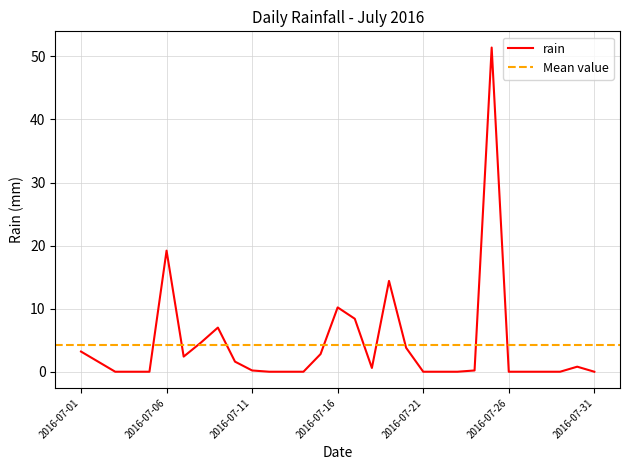

List the labels in order of value, smallest first.

2016-07-03, 2016-07-04, 2016-07-05, 2016-07-12, 2016-07-13, 2016-07-14, 2016-07-21, 2016-07-22, 2016-07-23, 2016-07-26, 2016-07-27, 2016-07-28, 2016-07-29, 2016-07-31, 2016-07-11, 2016-07-24, 2016-07-18, 2016-07-30, 2016-07-02, 2016-07-10, 2016-07-07, 2016-07-15, 2016-07-01, 2016-07-20, 2016-07-08, 2016-07-09, 2016-07-17, 2016-07-16, 2016-07-19, 2016-07-06, 2016-07-25